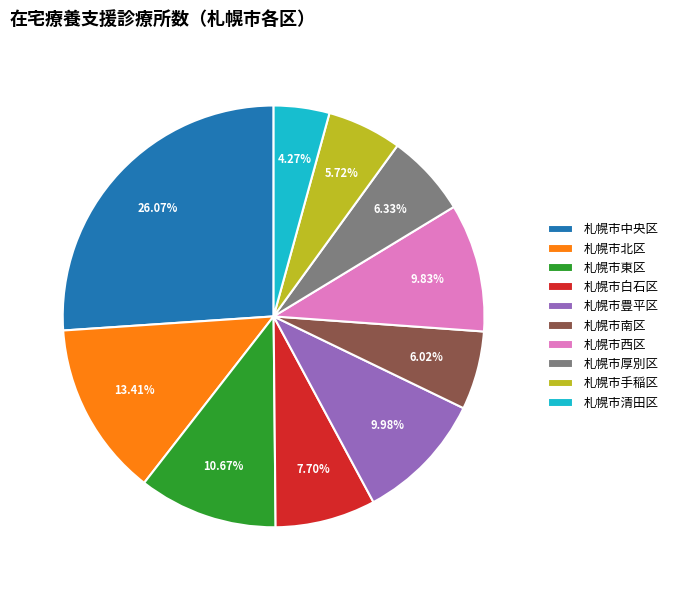

Does any single category account for the majority?

No